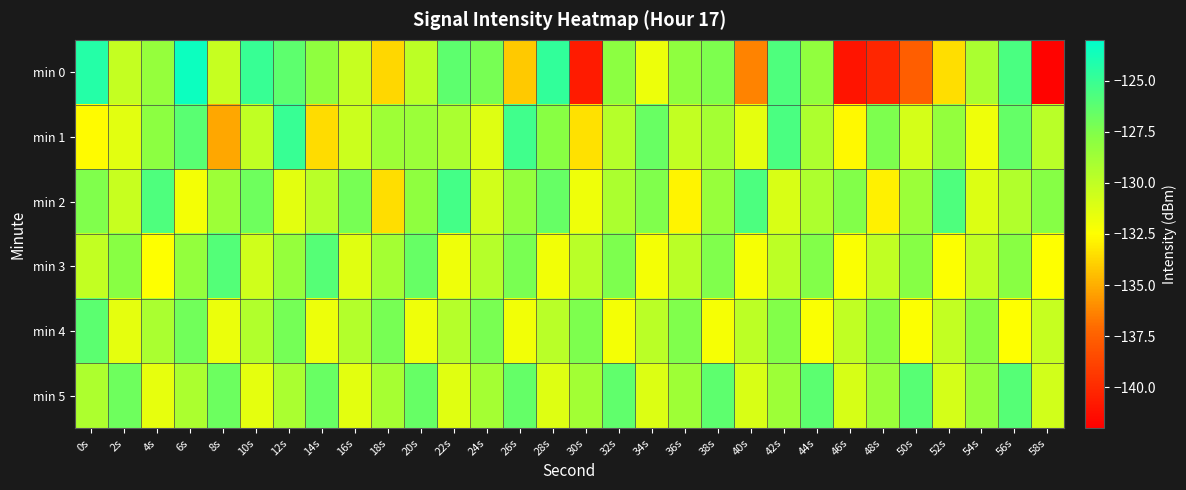

Which has a higher value, 48s or 42s?

42s